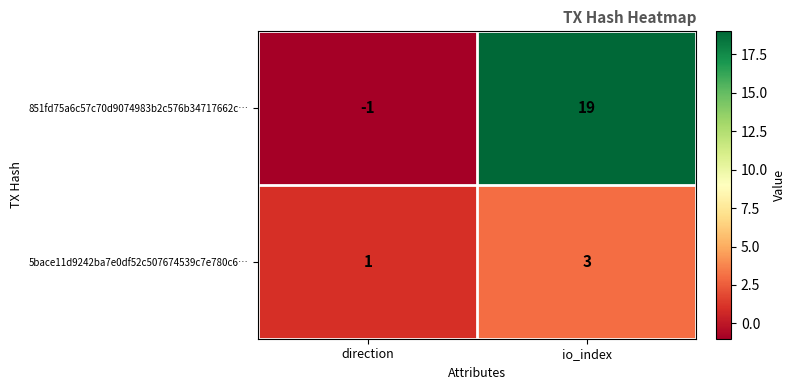

What is the total value across all series at io_index?

22